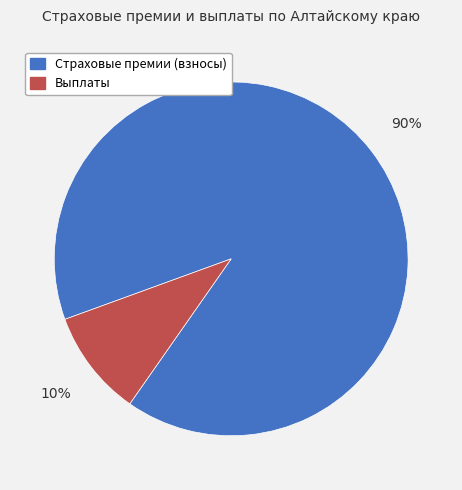

Which slice is the smallest?

Выплаты